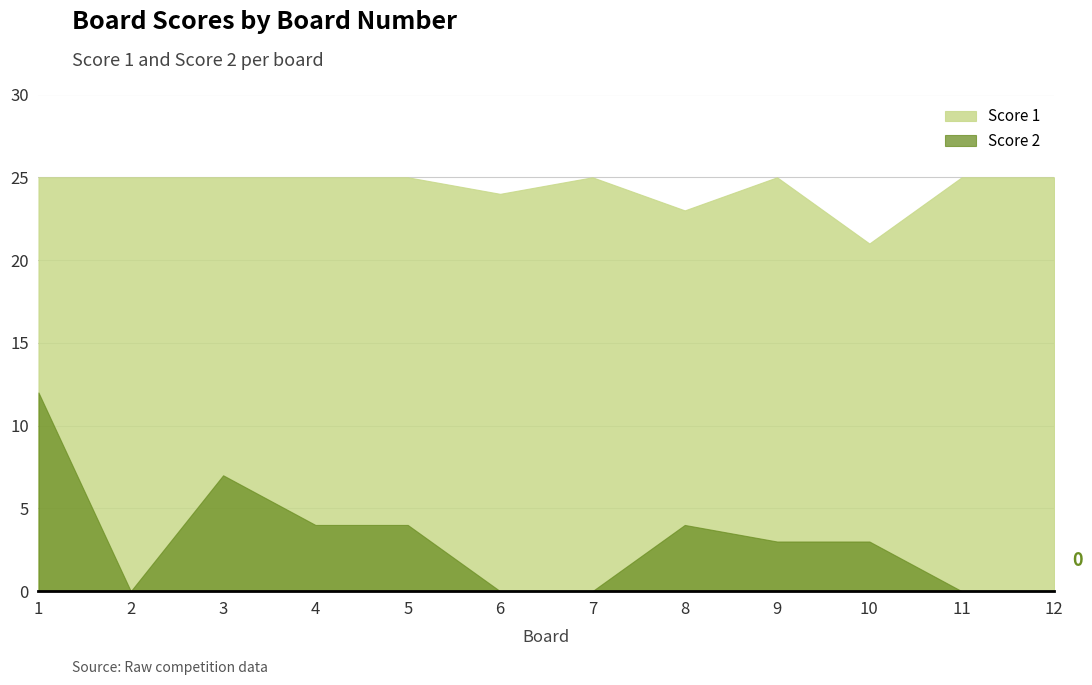

What is the difference between the maximum and minimum values in the Score 2 series?

12